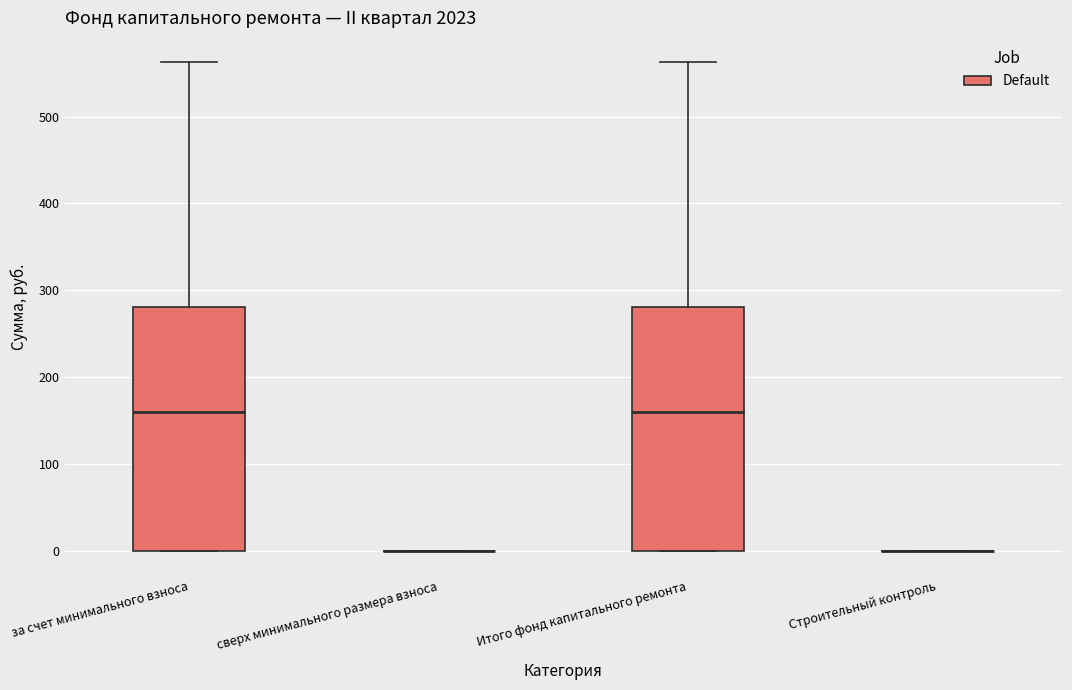

Where does the median line of the box for за счет минимального взноса sit on the y-axis? The values are not printed on the chart, so give them approximately, as read against the axis.

160